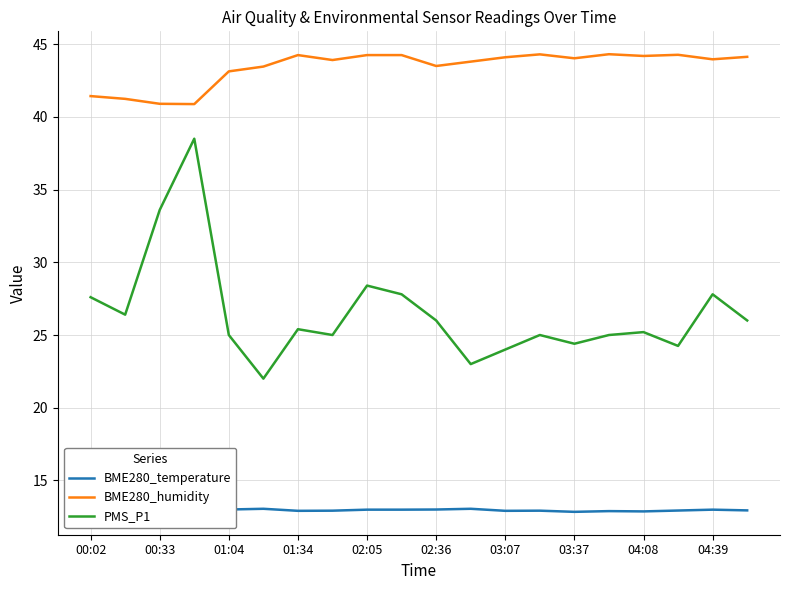

True or false: BME280_humidity and PMS_P1 intersect in this chart.

False